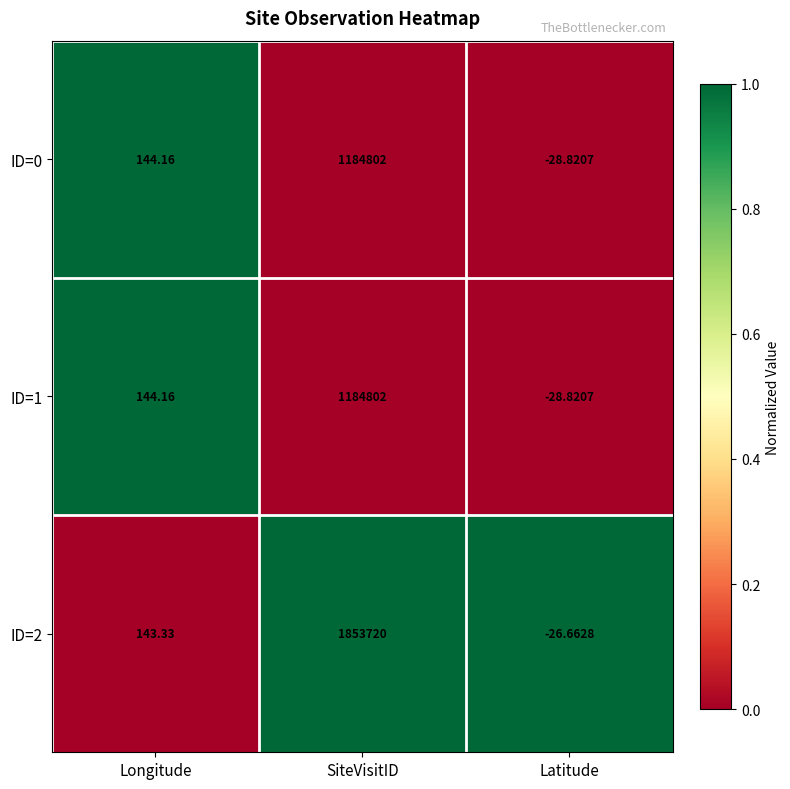

What is the difference between the highest and lowest values at Latitude?

2.2